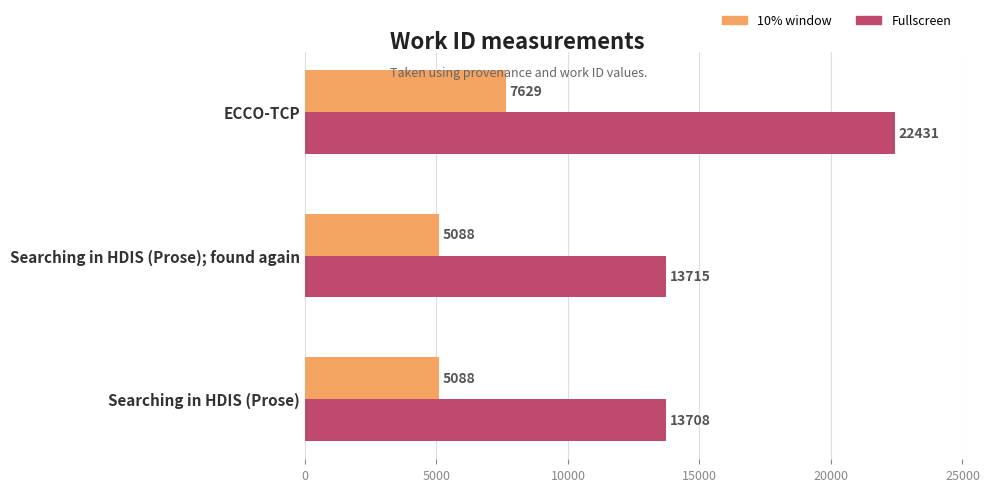

How many data points in Fullscreen are less than 13715?

1